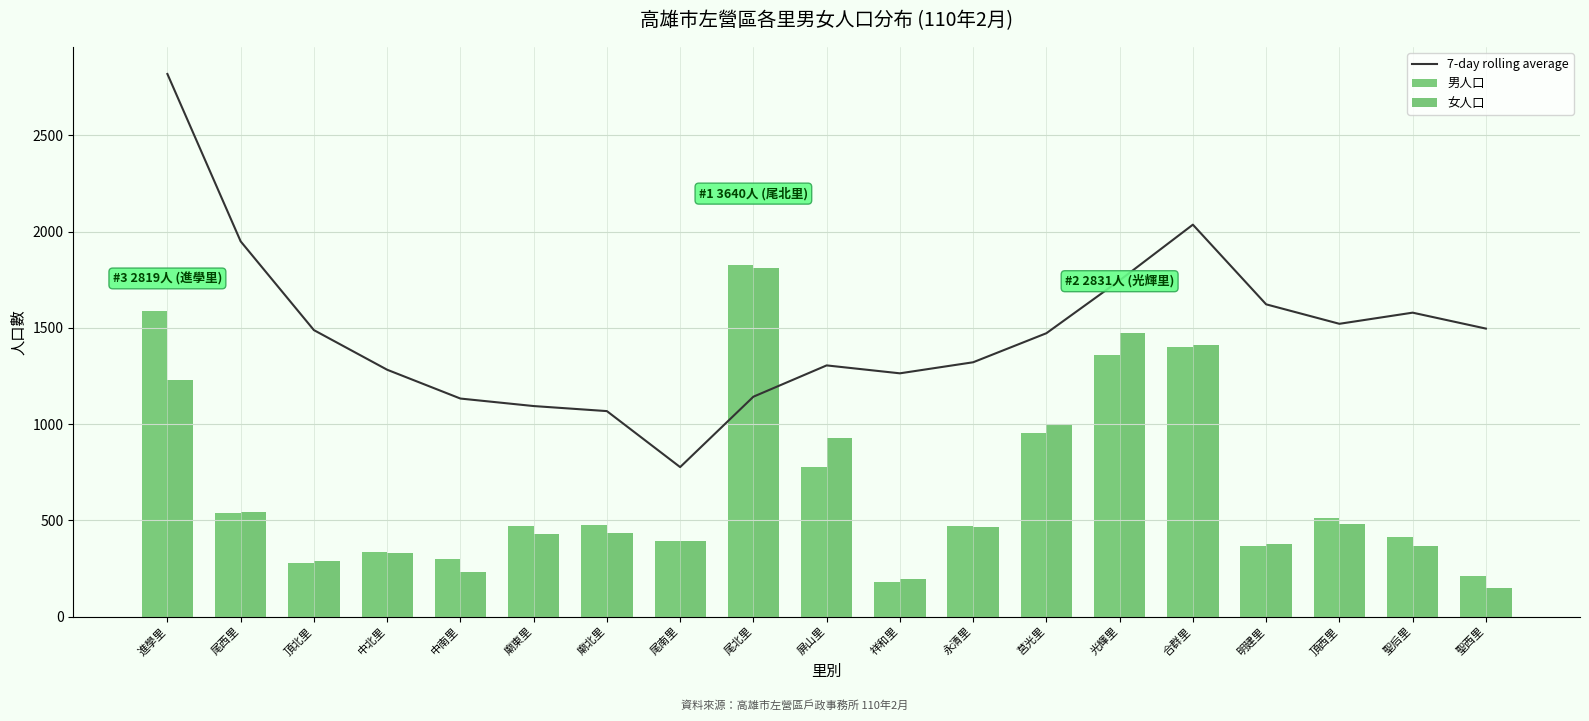

What is the sum of all 7-day rolling average values?

28116.4